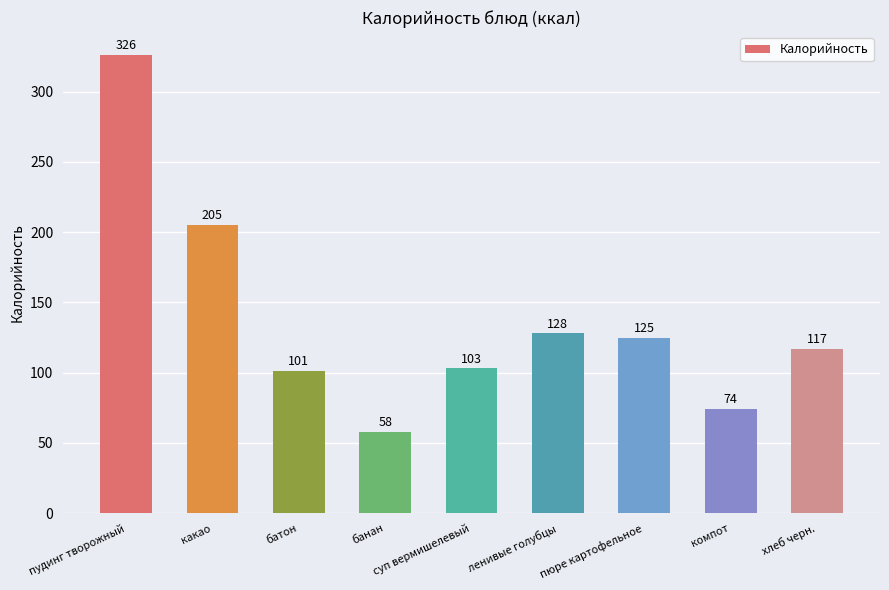

Which category has the highest value across all series?

пудинг творожный